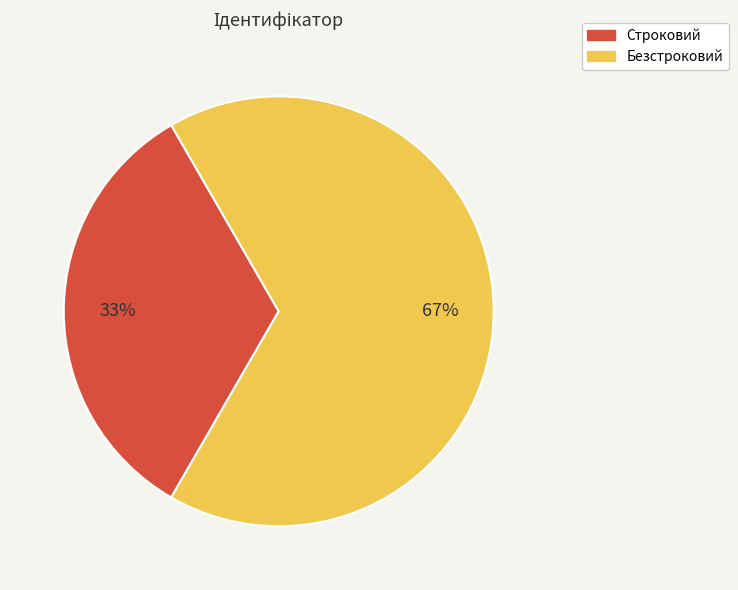

Which category accounts for the majority?

Безстроковий